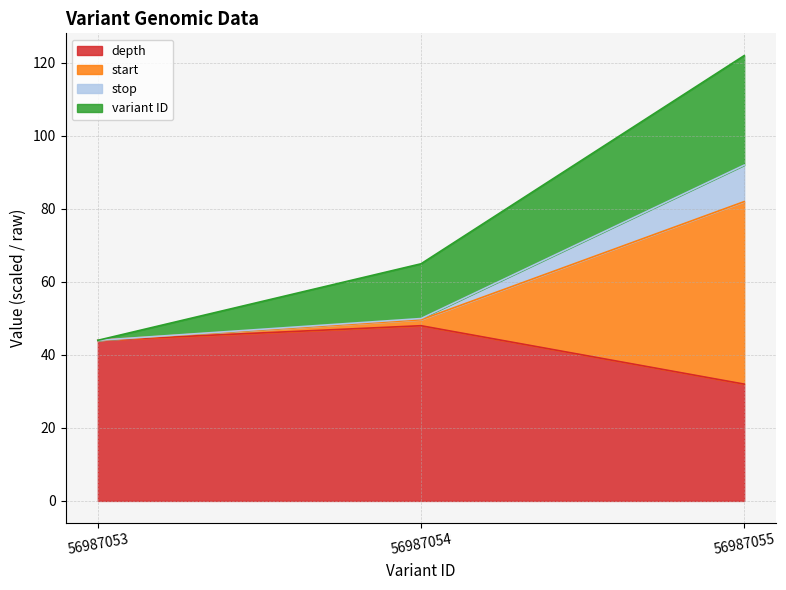

Is it true that stop equals 73.5 at 56987054?

False